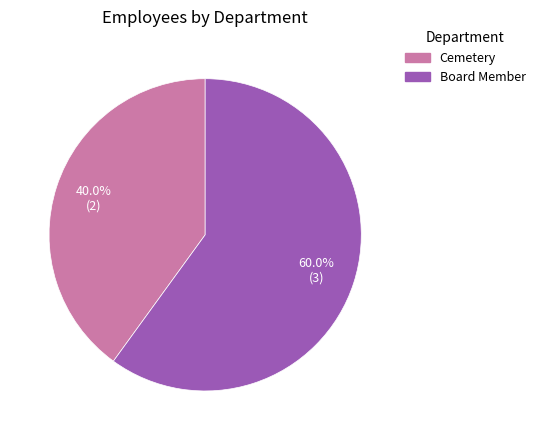

Approximately how many times larger is the value at Cemetery compared to Board Member?

0.7